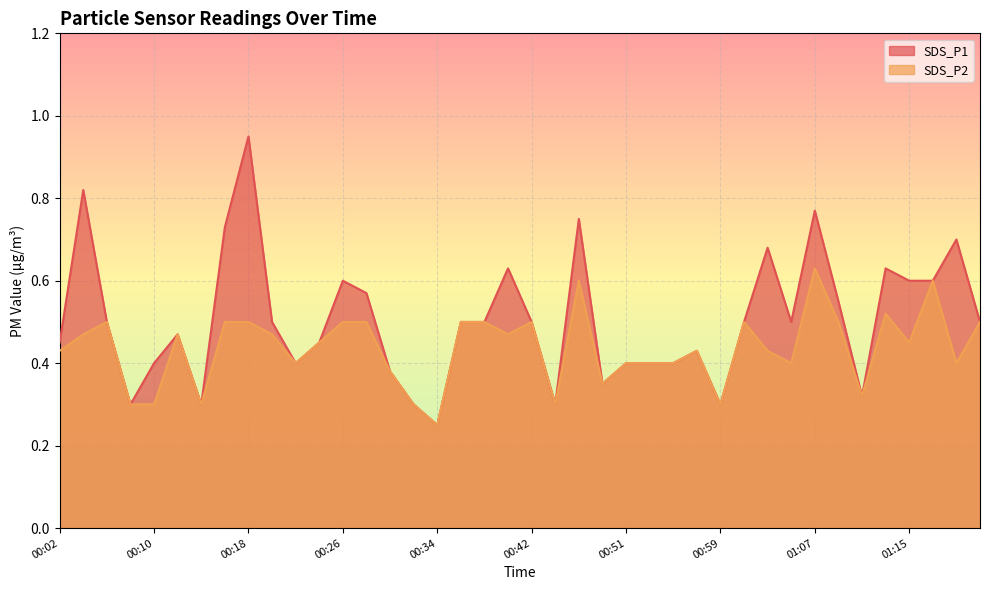

Which category has the highest value in the SDS_P2 series?

01:07